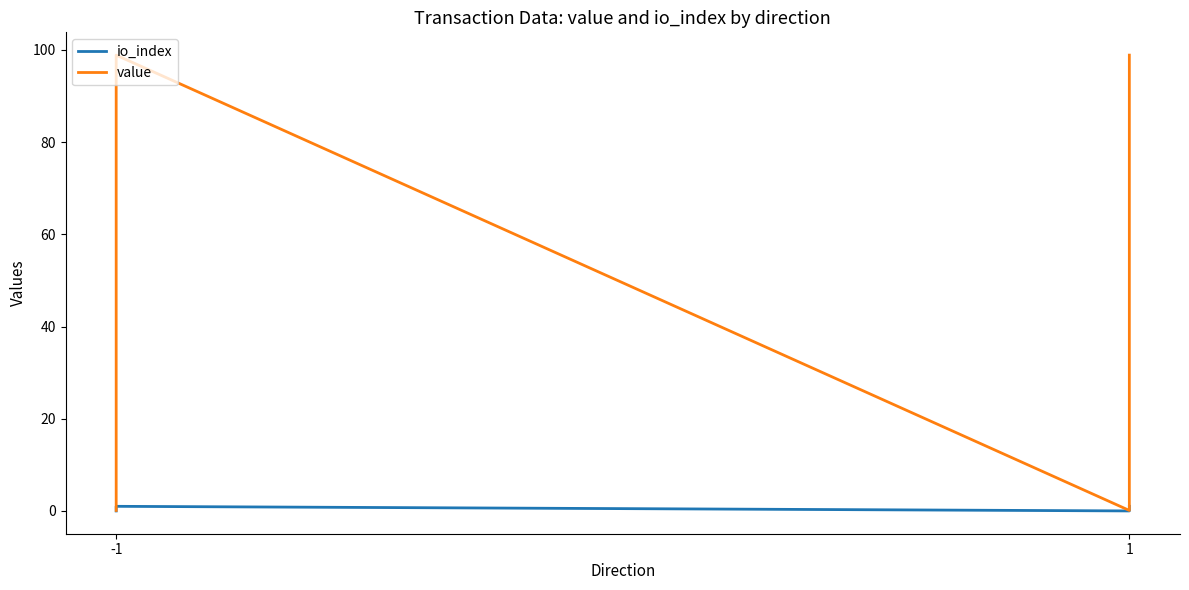

How many values in the io_index series are below 1?

2